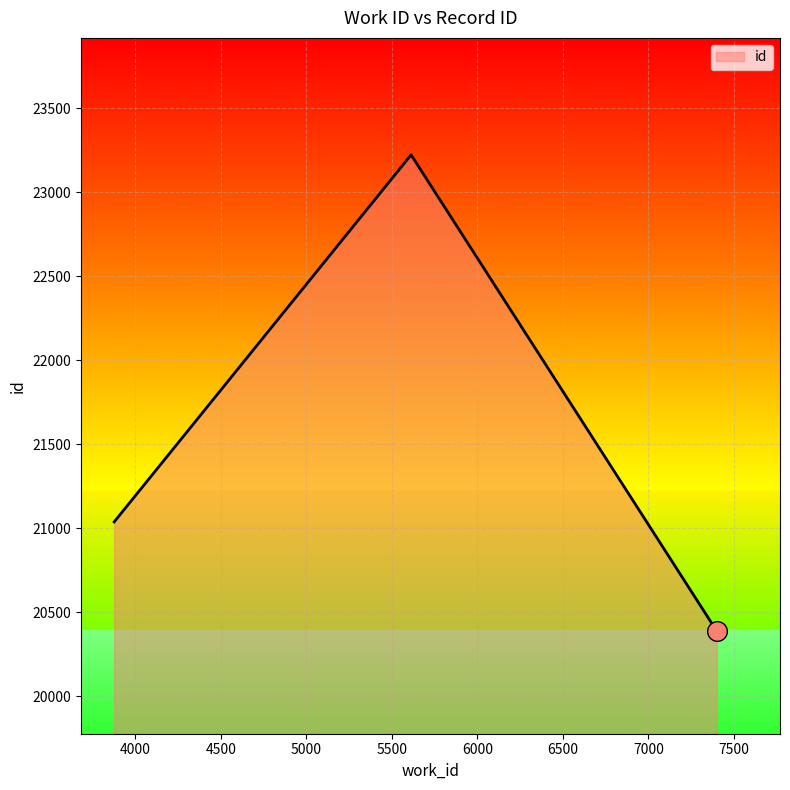

What is the minimum value shown in the chart?

20387